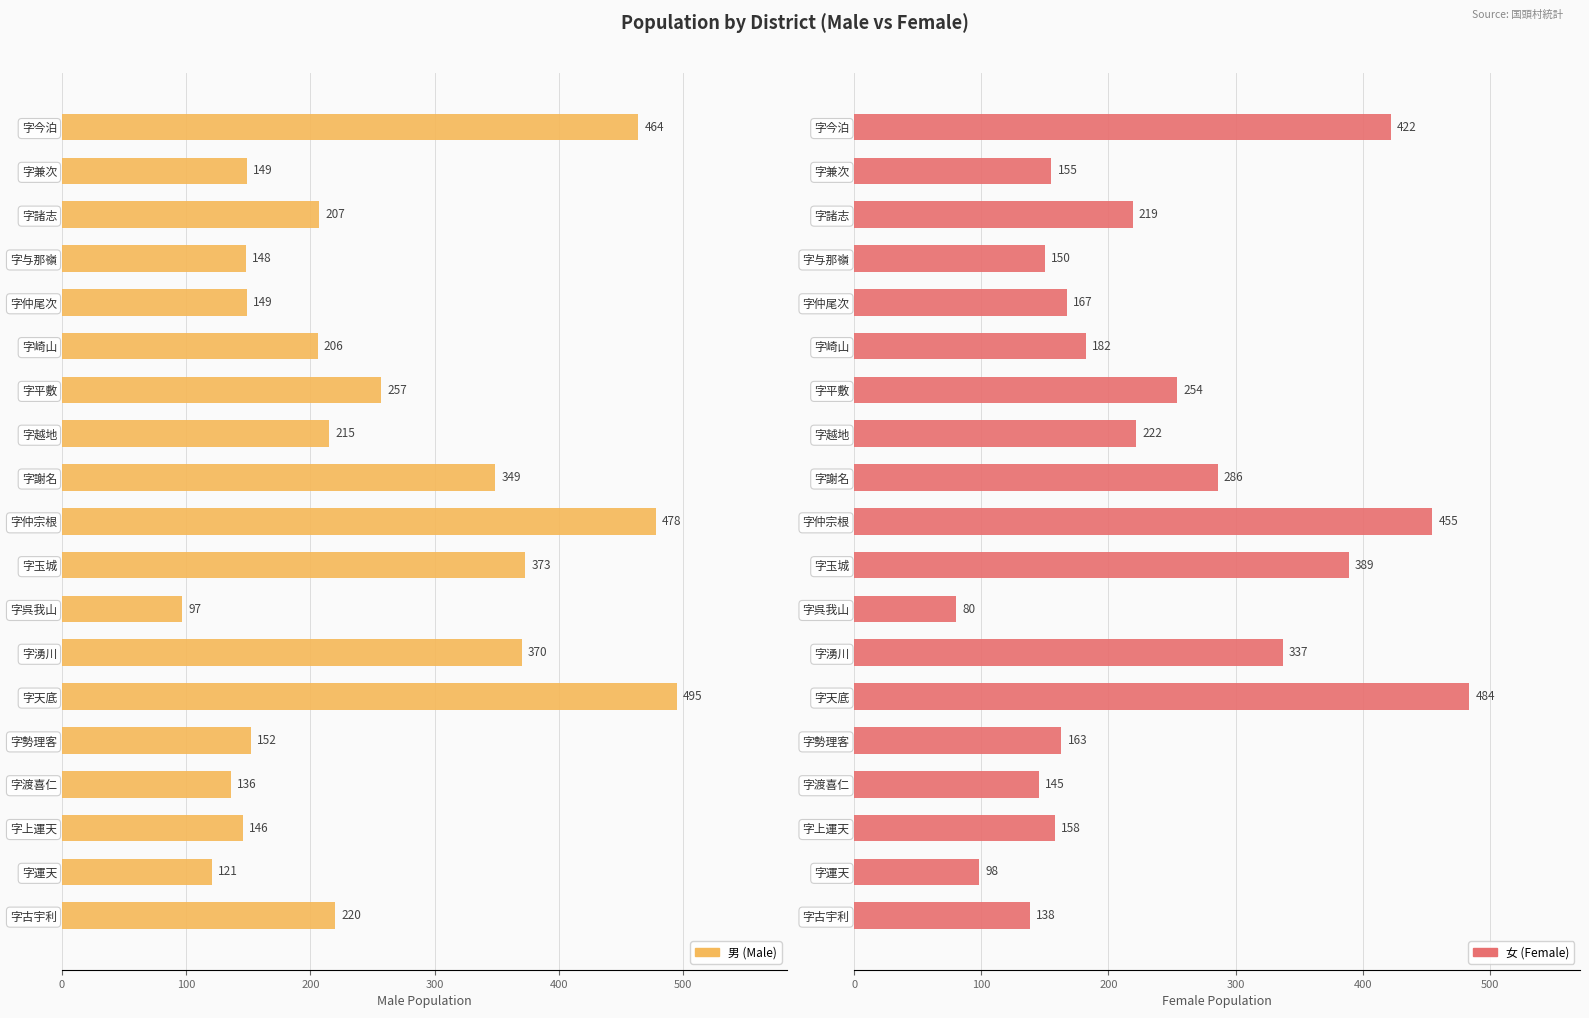

What is the minimum value for 女 (Female)?

80